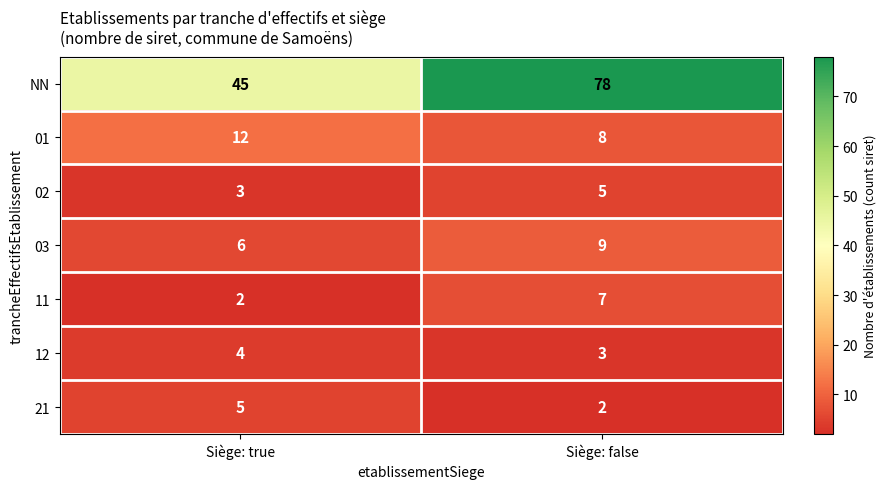

Rank the series at Siège: false from highest to lowest value.

NN, 03, 01, 11, 02, 12, 21